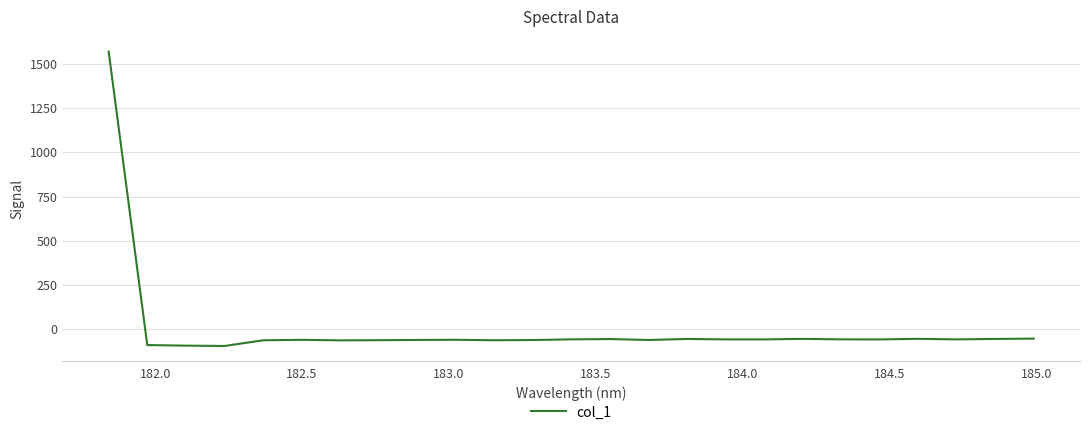

What is the minimum value shown in the chart?

-93.8